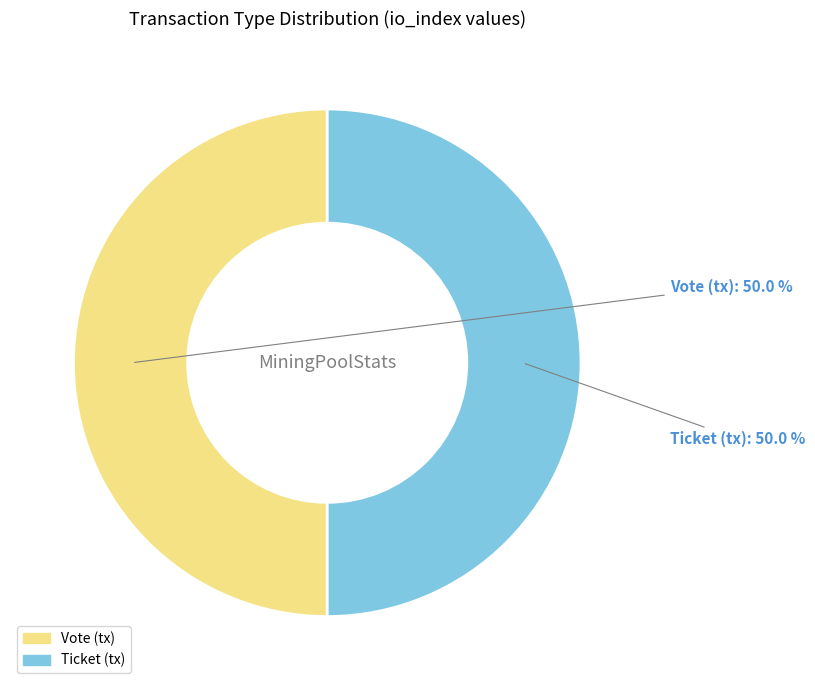

Approximately how many times larger is the value at Vote compared to Ticket?

1.0